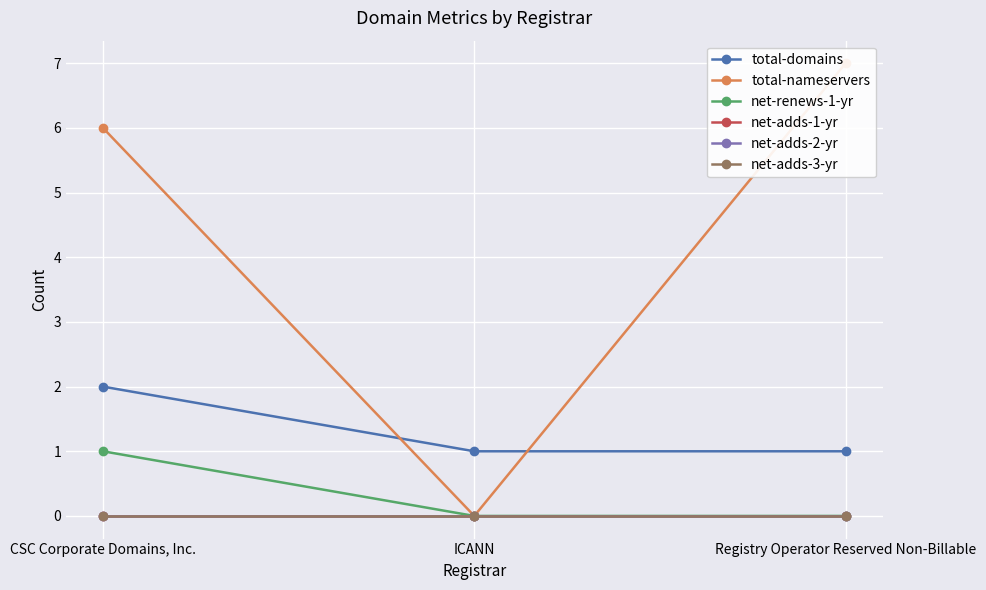

Which series has the widest spread of values?

total-nameservers